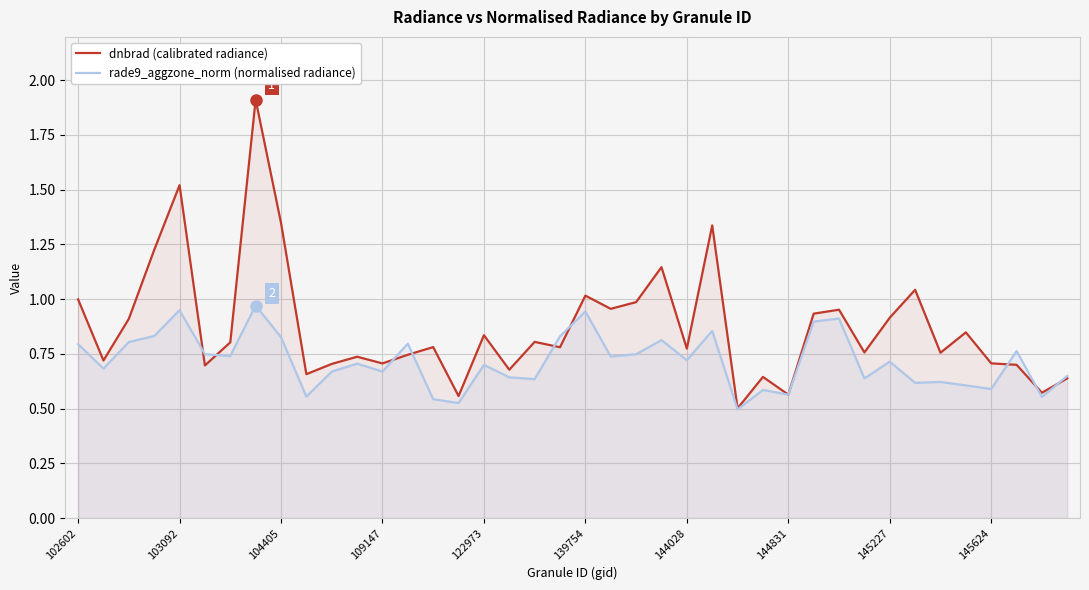

Rank the series at 15 from highest to lowest value.

dnbrad (calibrated radiance), rade9_aggzone_norm (normalised radiance)